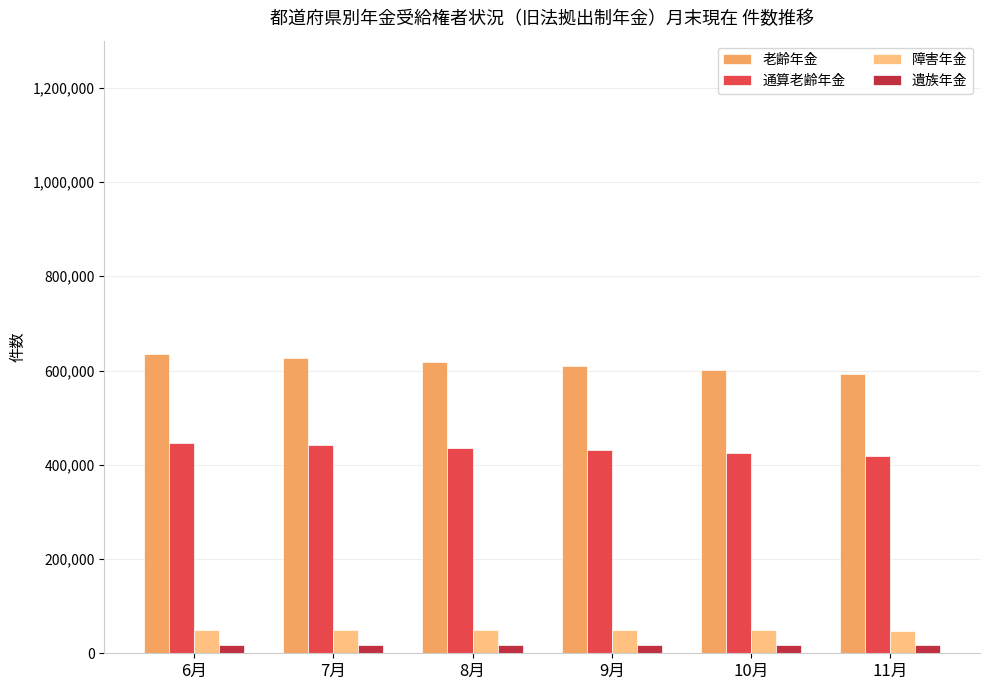

What is the minimum value for 老齢年金?

592527